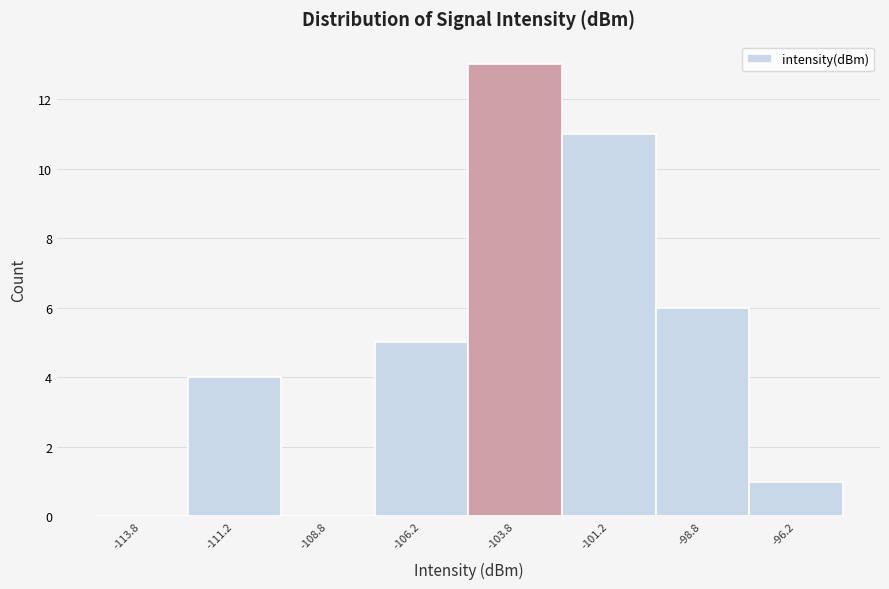

Reading left to right, transcribe this chart: for each bar, give the range it covers on the x-axis and its height. The values are not printed on the chart, so give them approximately, as read against the axis.

-115.0 to -112.5: 0
-112.5 to -110.0: 4
-110.0 to -107.5: 0
-107.5 to -105.0: 5
-105.0 to -102.5: 13
-102.5 to -100.0: 11
-100.0 to -97.5: 6
-97.5 to -95.0: 1